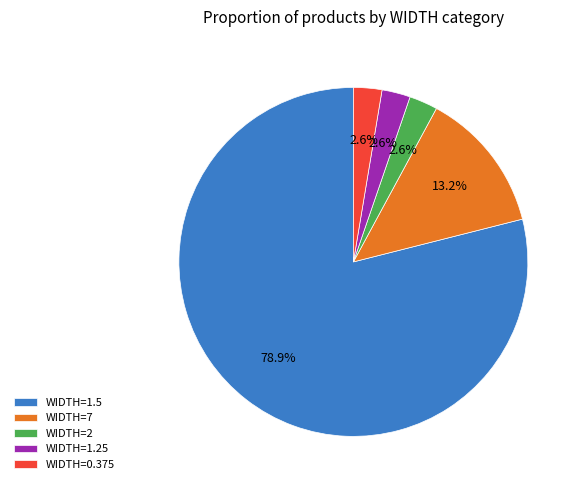

To the nearest percent, what is the average slice percentage?

20%